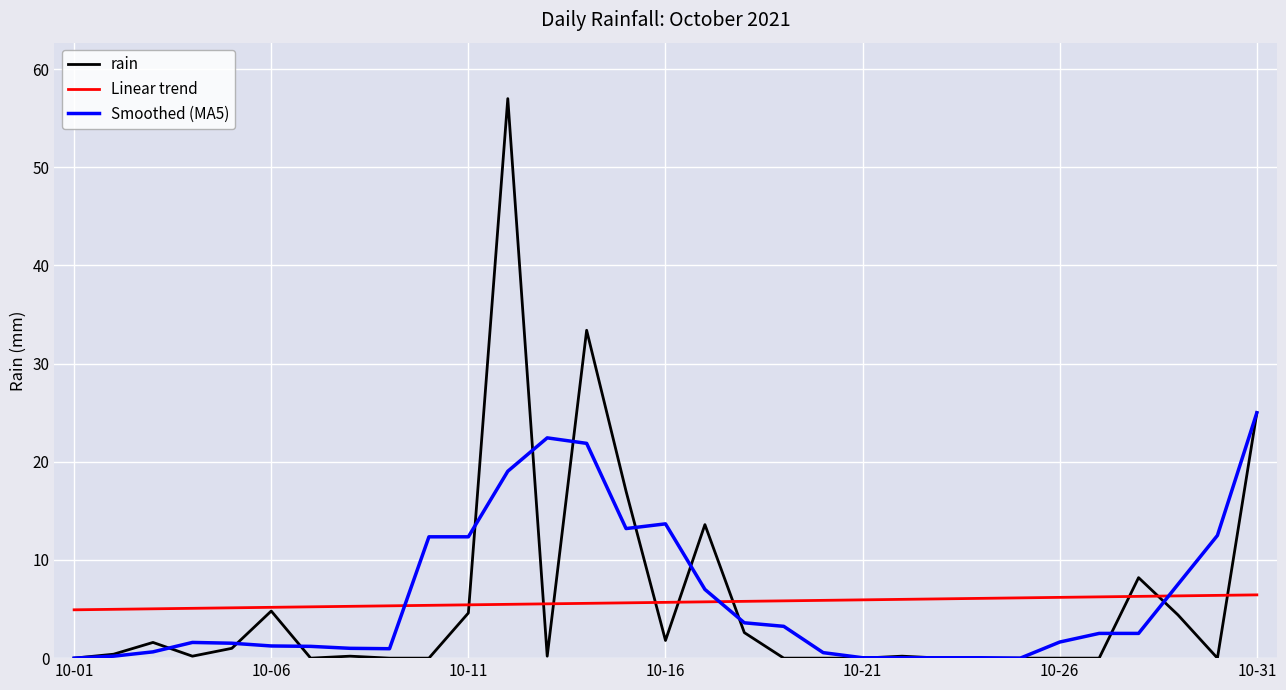

Which series has the largest range (max minus min)?

rain